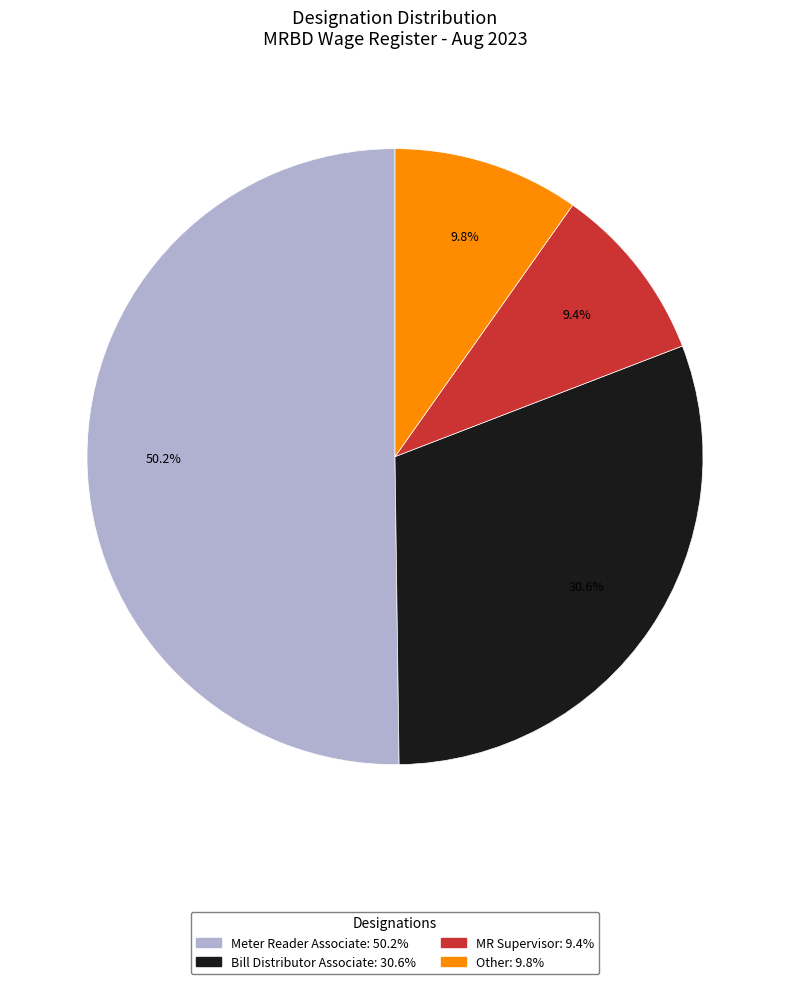

Does Other account for over 50% of the chart?

No